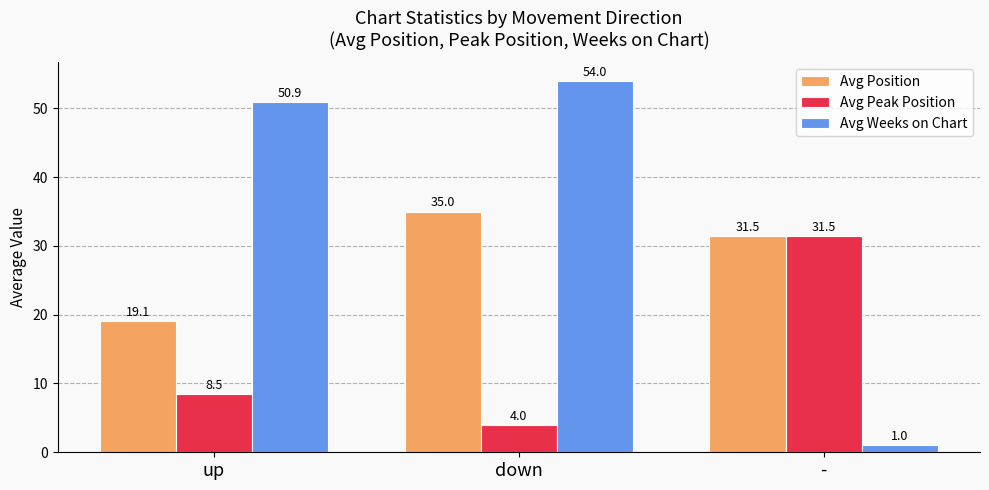

At which category does the chart reach its peak across all series?

down